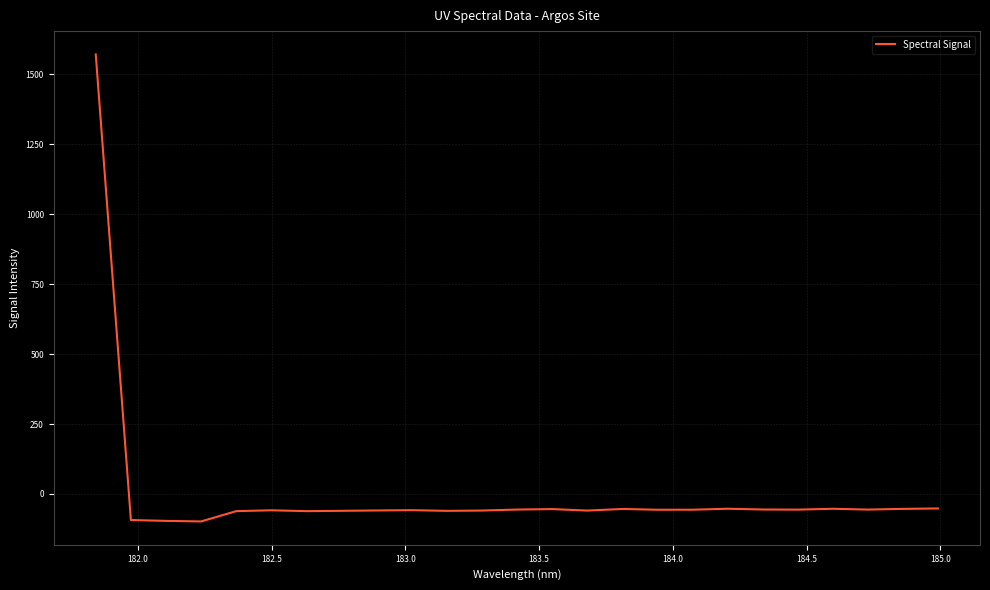

What is the maximum value shown in the chart?

1571.5